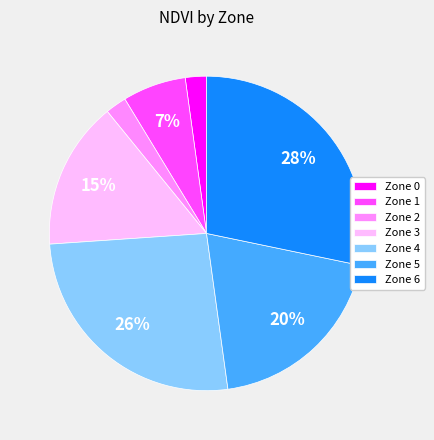

Is the sum of Zone 3 and Zone 5 greater than half?

No